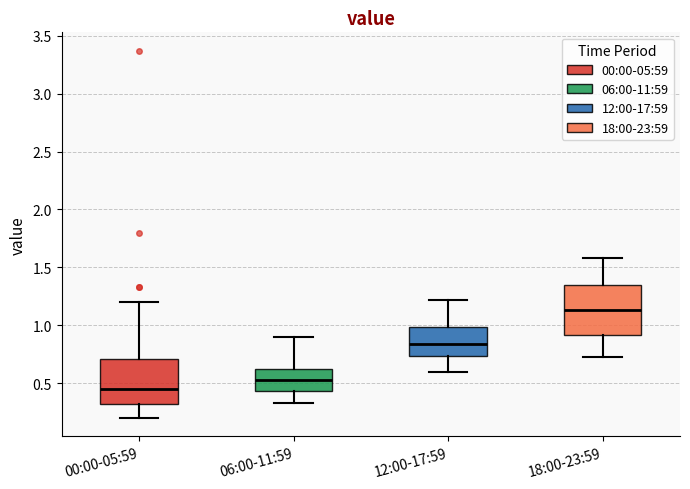

Which box's median line is the lowest?

00:00-05:59